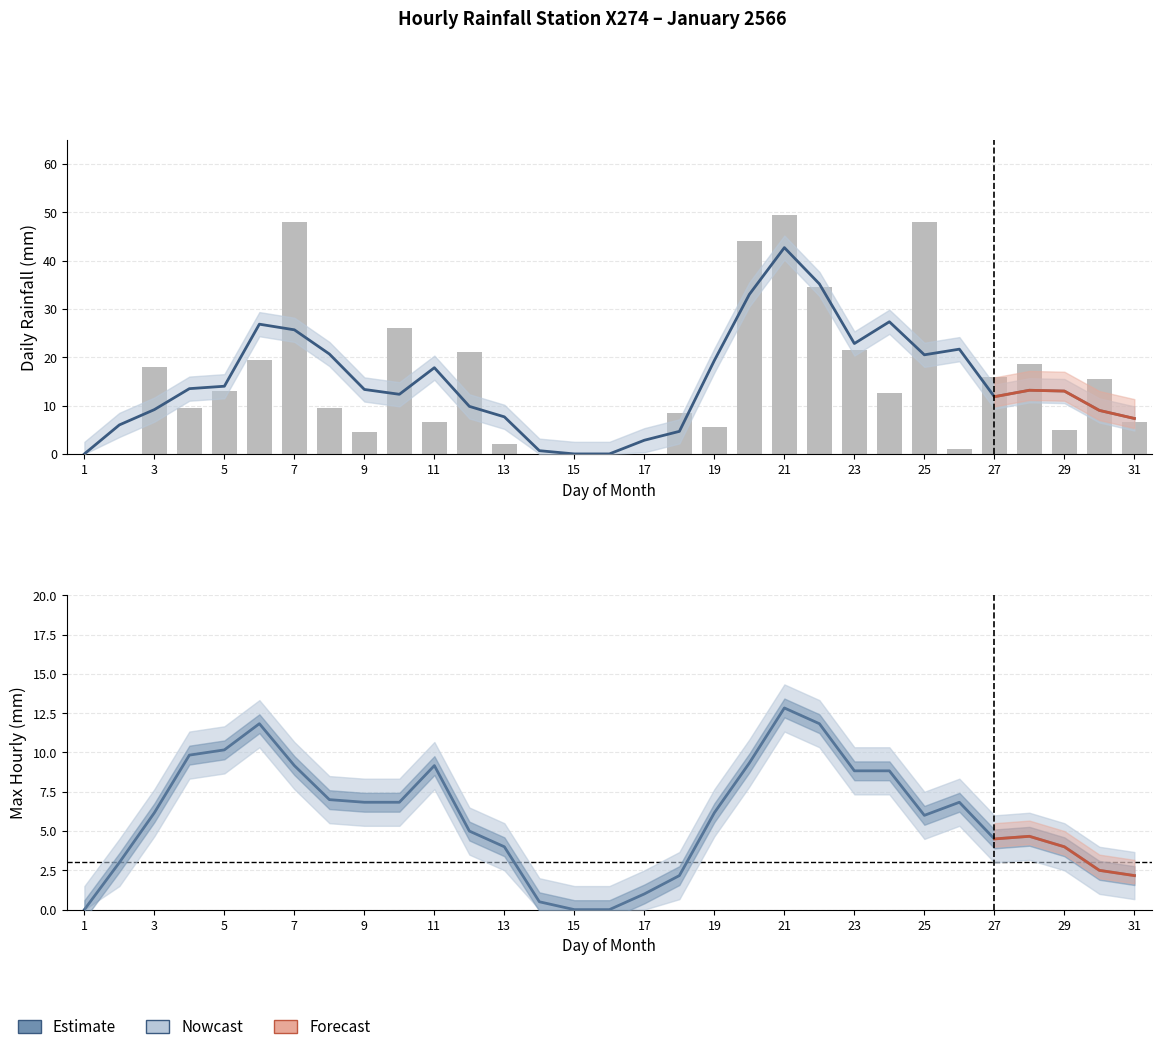

At which label does Max Hourly (mm) reach its minimum?

1